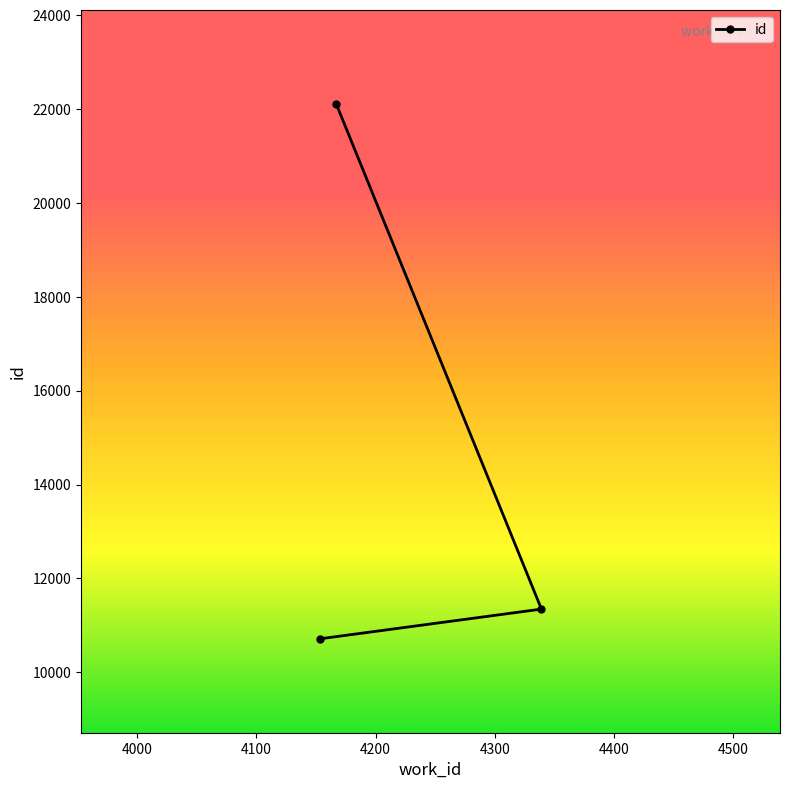

Rank the categories by value from lowest to highest.

4153, 4339, 4167